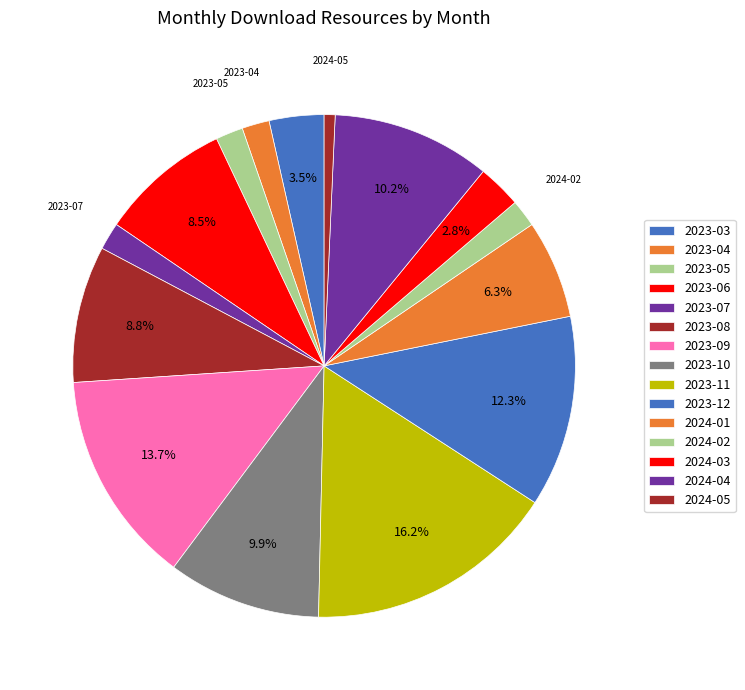

Count the number of slices in the pie.

15